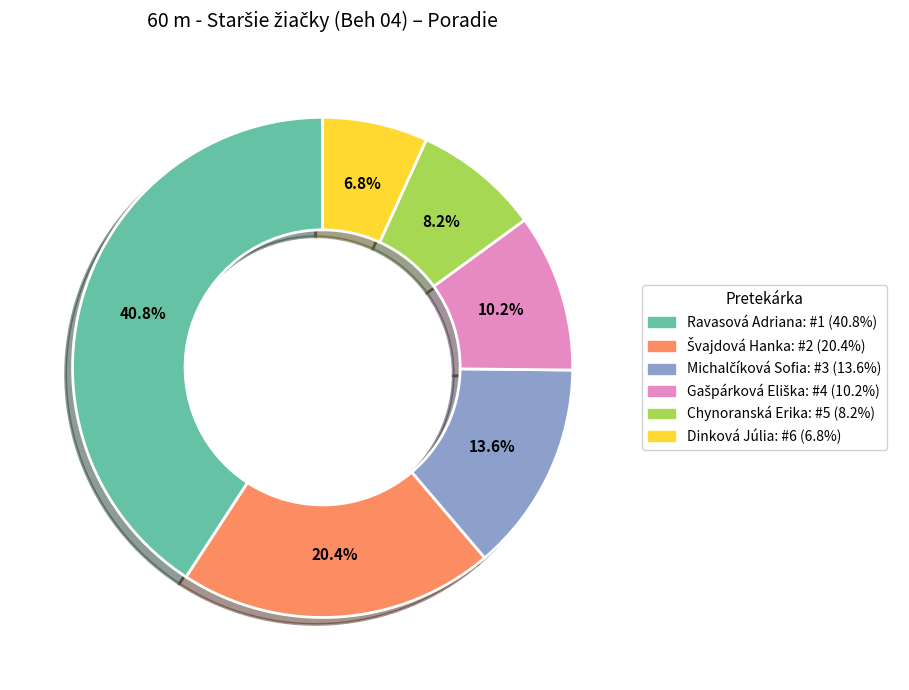

Does any single category account for the majority?

No